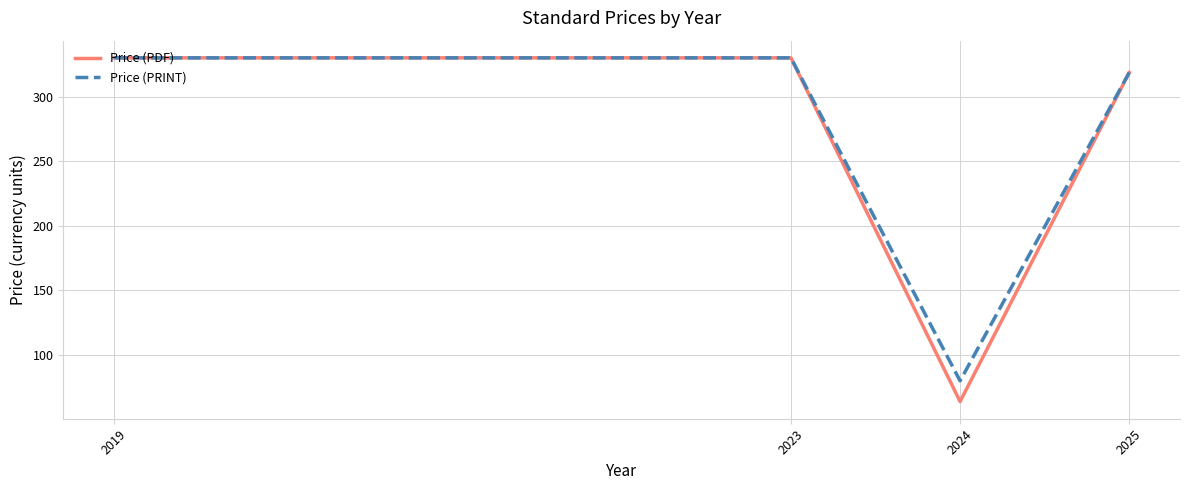

Which category has the lowest value in the Price (PDF) series?

2024